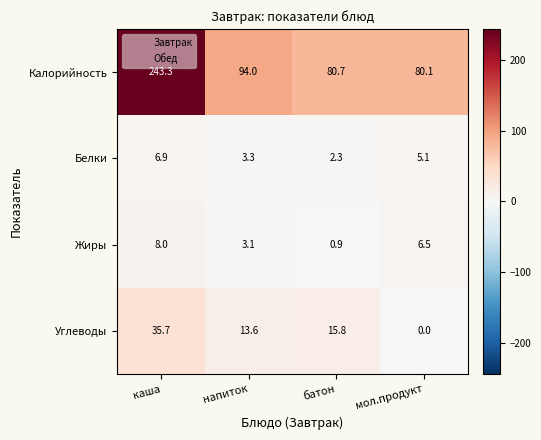

Which series has the widest spread of values?

Калорийность